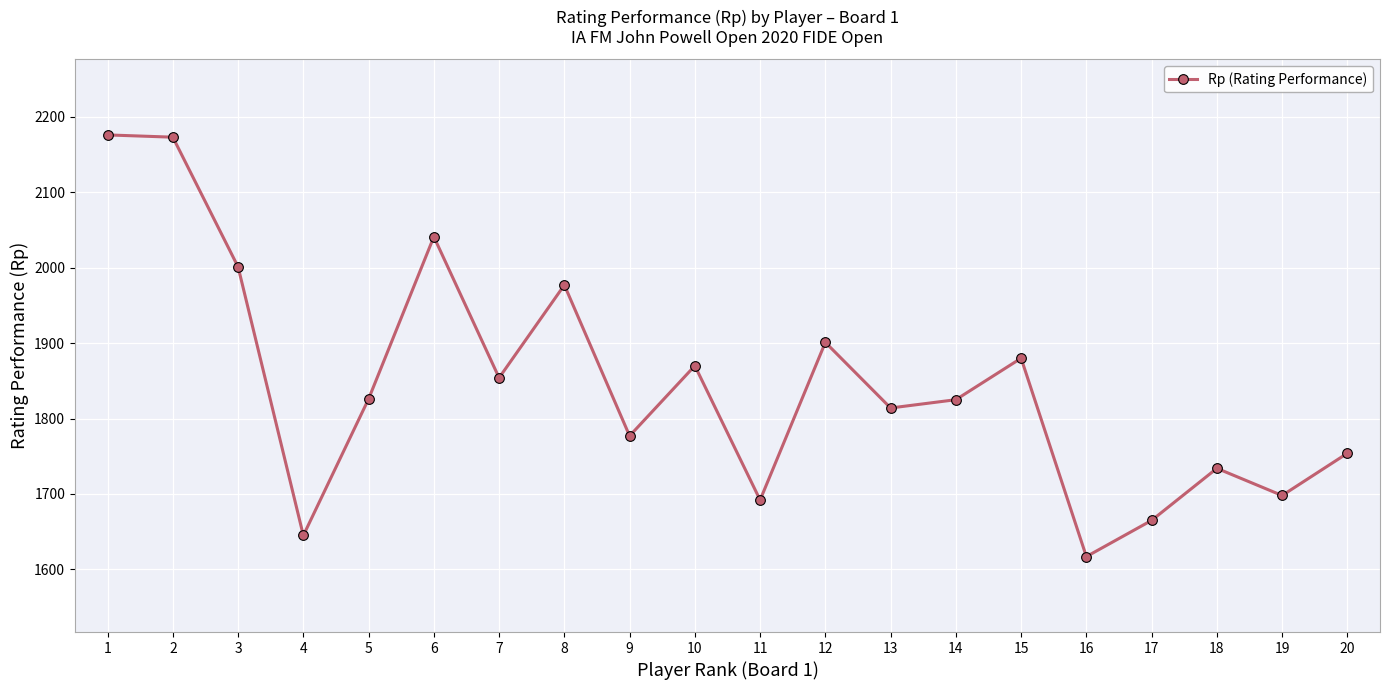

Between 13 and 17, which is larger?

13